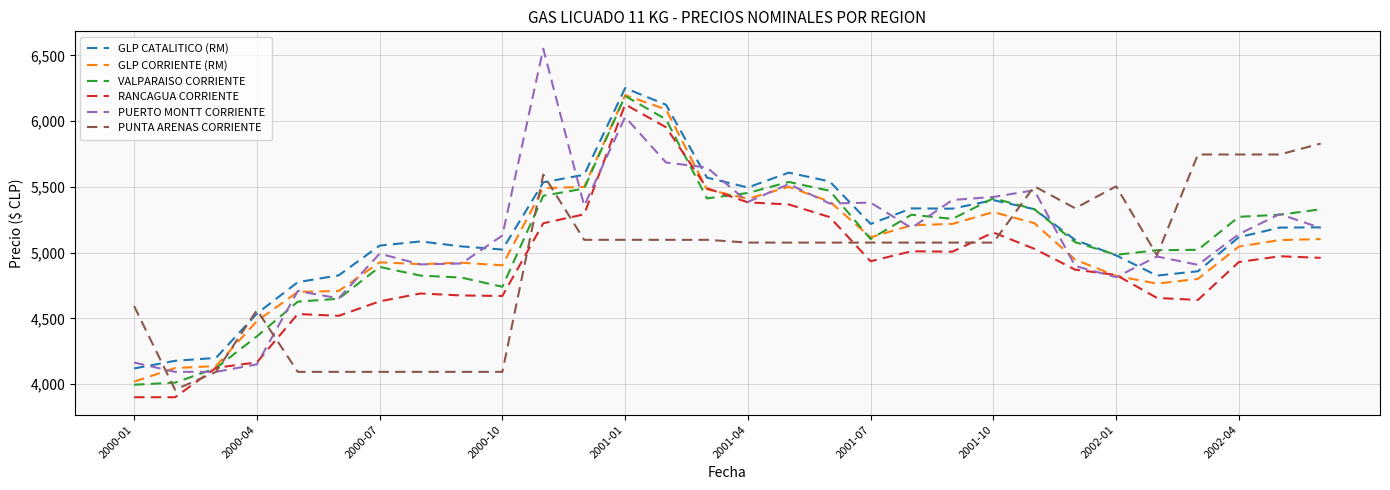

What is the greatest value displayed?

6550